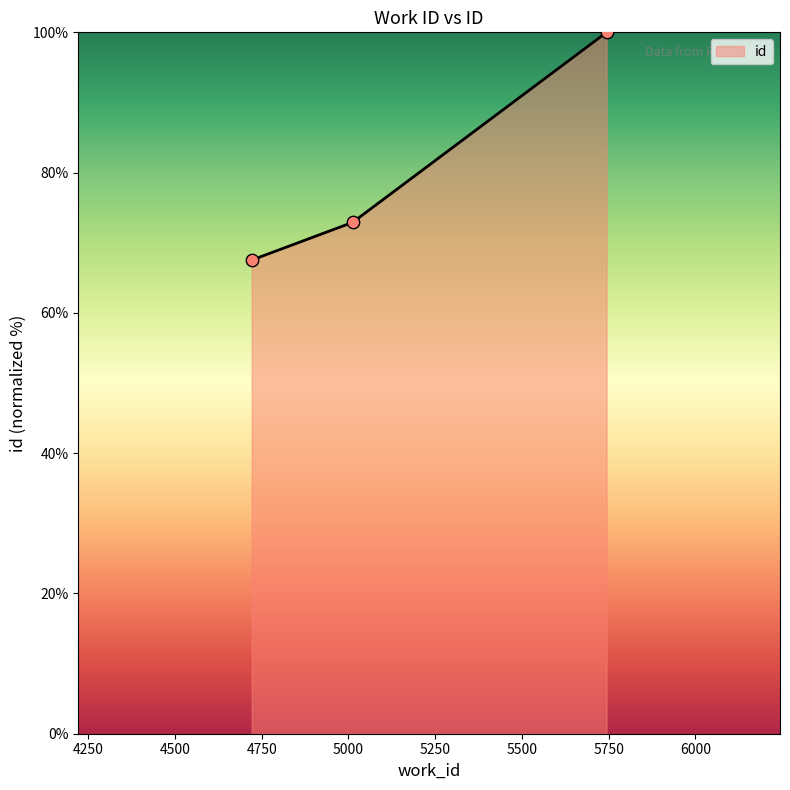

What is the sum of all values?

240.4